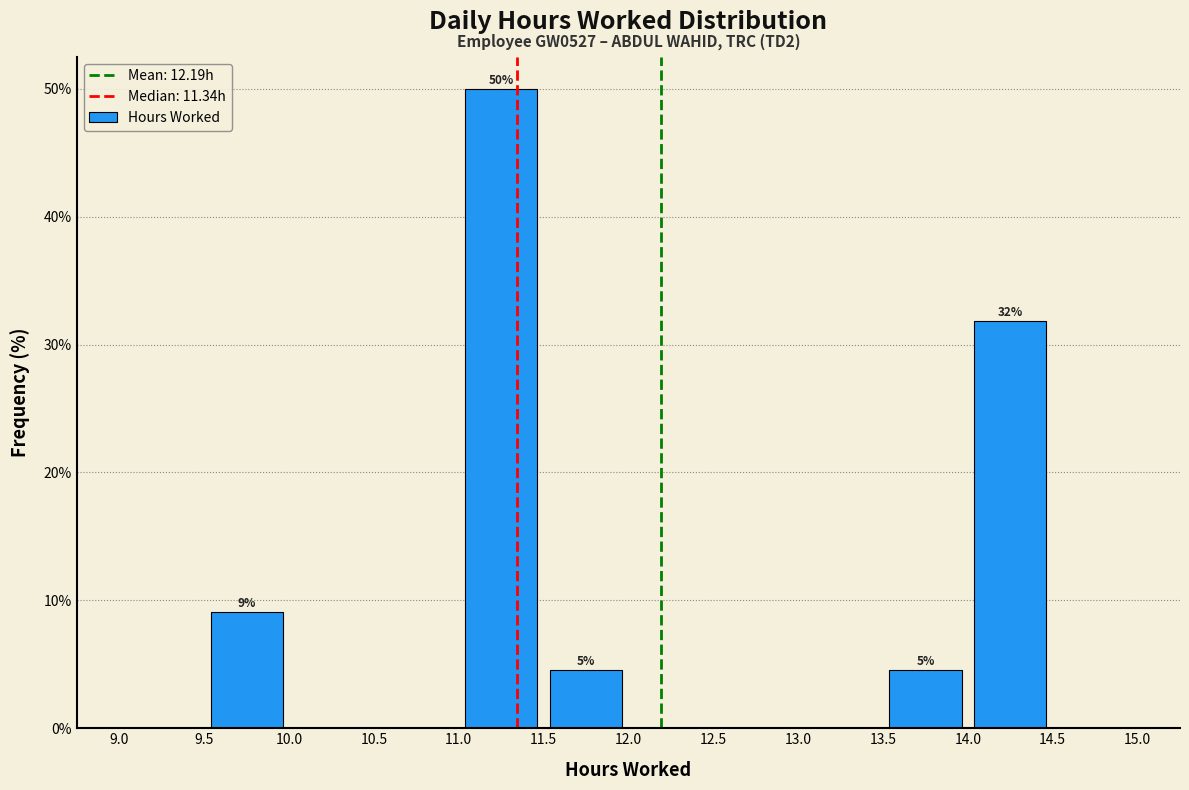

Over which range of the x-axis is the bar tallest?

11.0 to 11.5